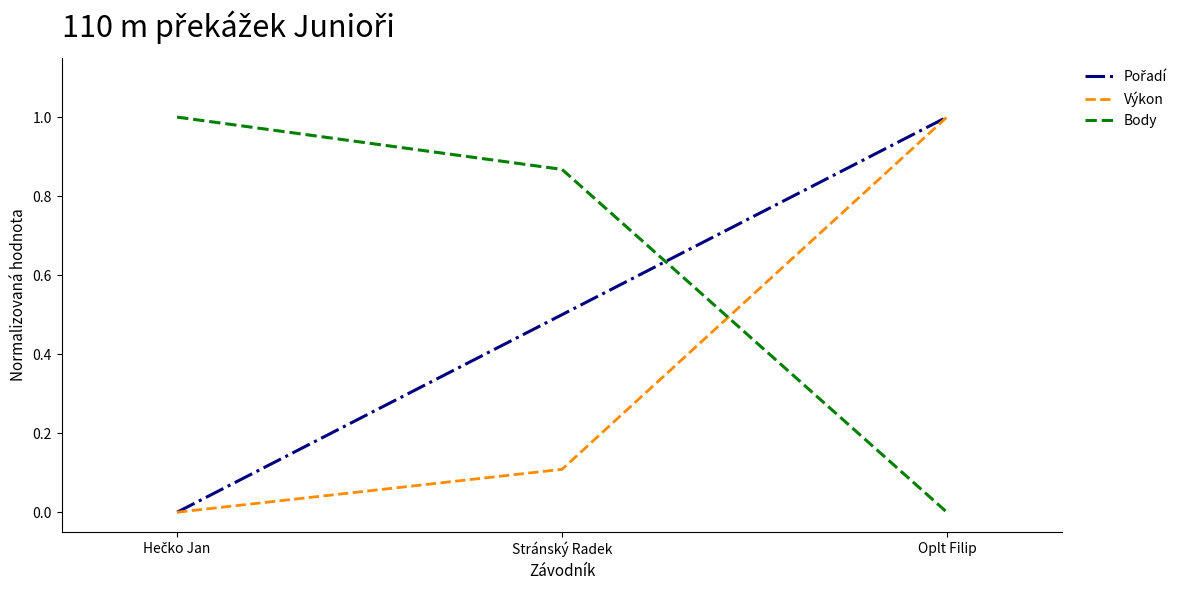

Which series has the largest total across all categories?

Body